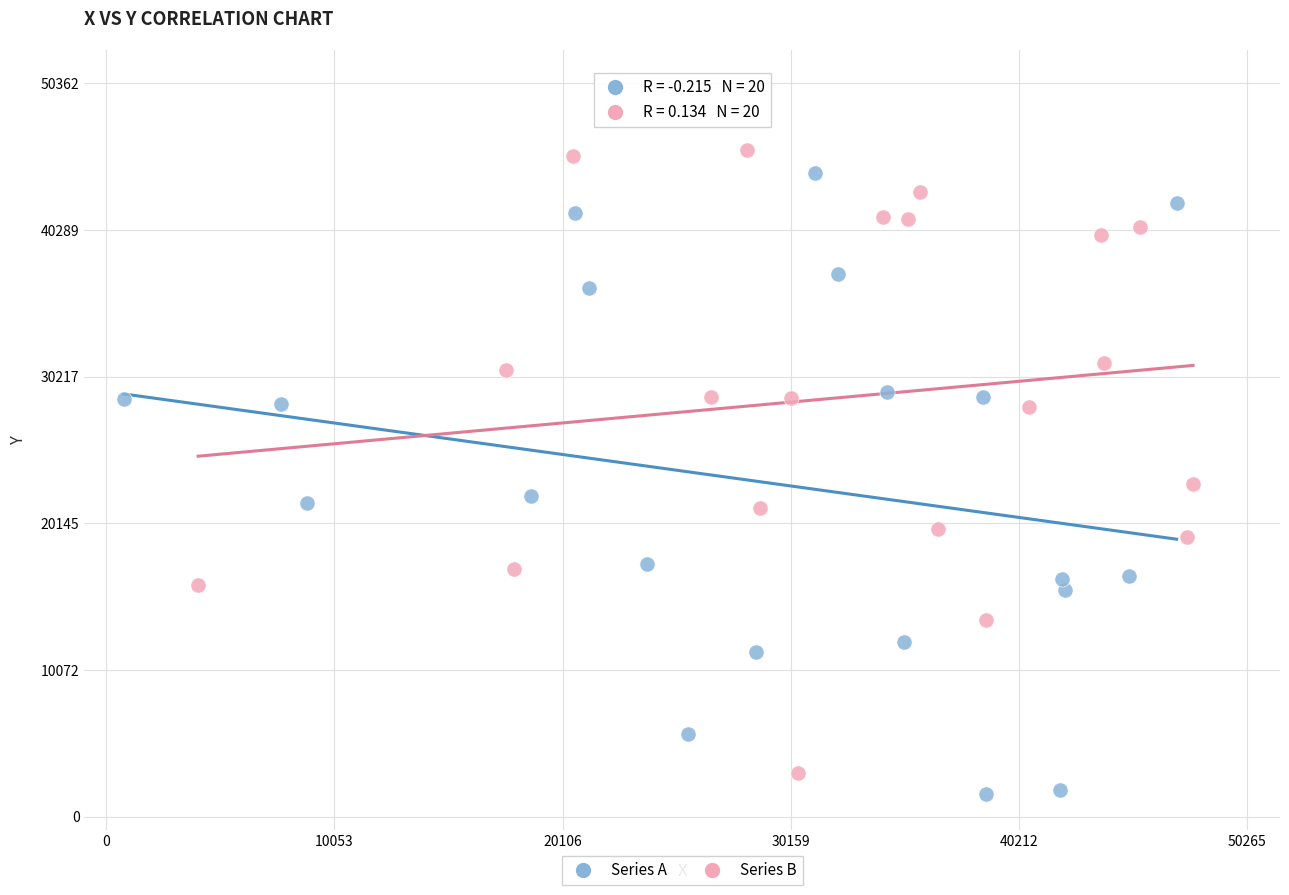

Which series reaches the maximum Y coordinate?

Series B